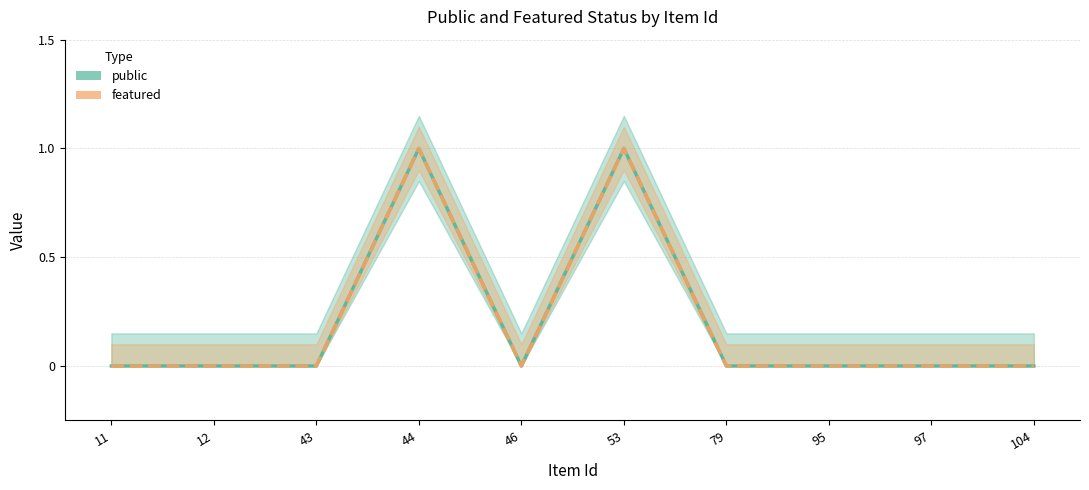

How many interior local peaks does the featured series have?

2